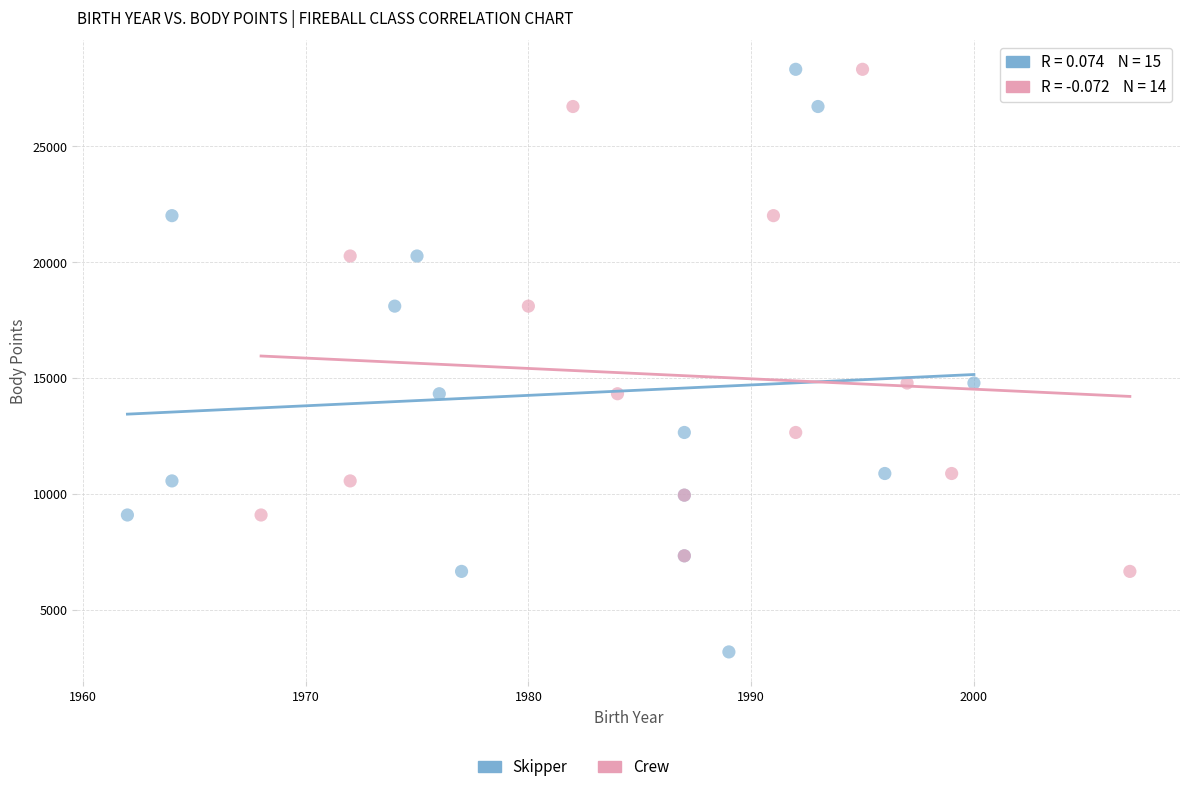

Which series reaches the minimum Y coordinate?

Skipper